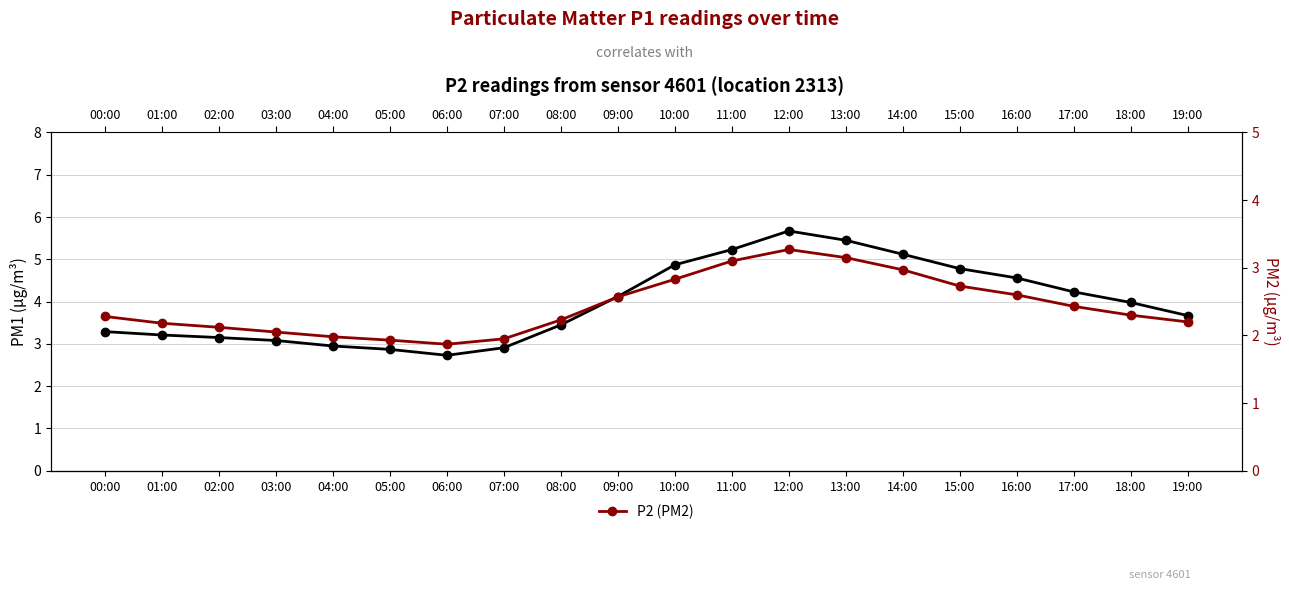

The P2 (PM2) series shows 2.9 at 07:00. True or false?

False